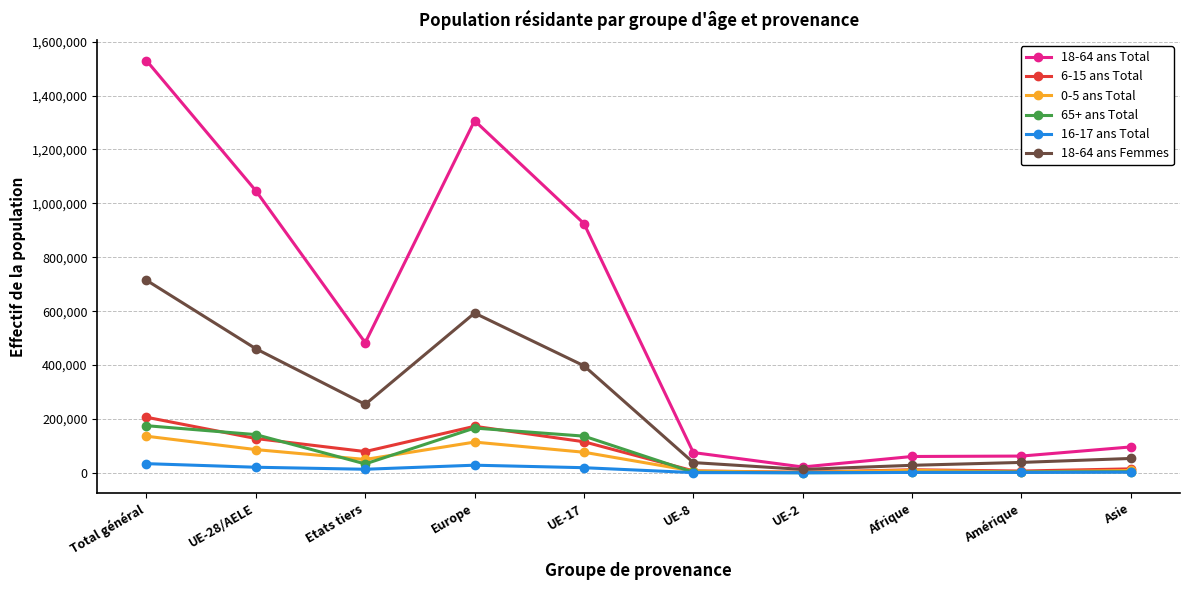

What position from the left is Afrique?

8